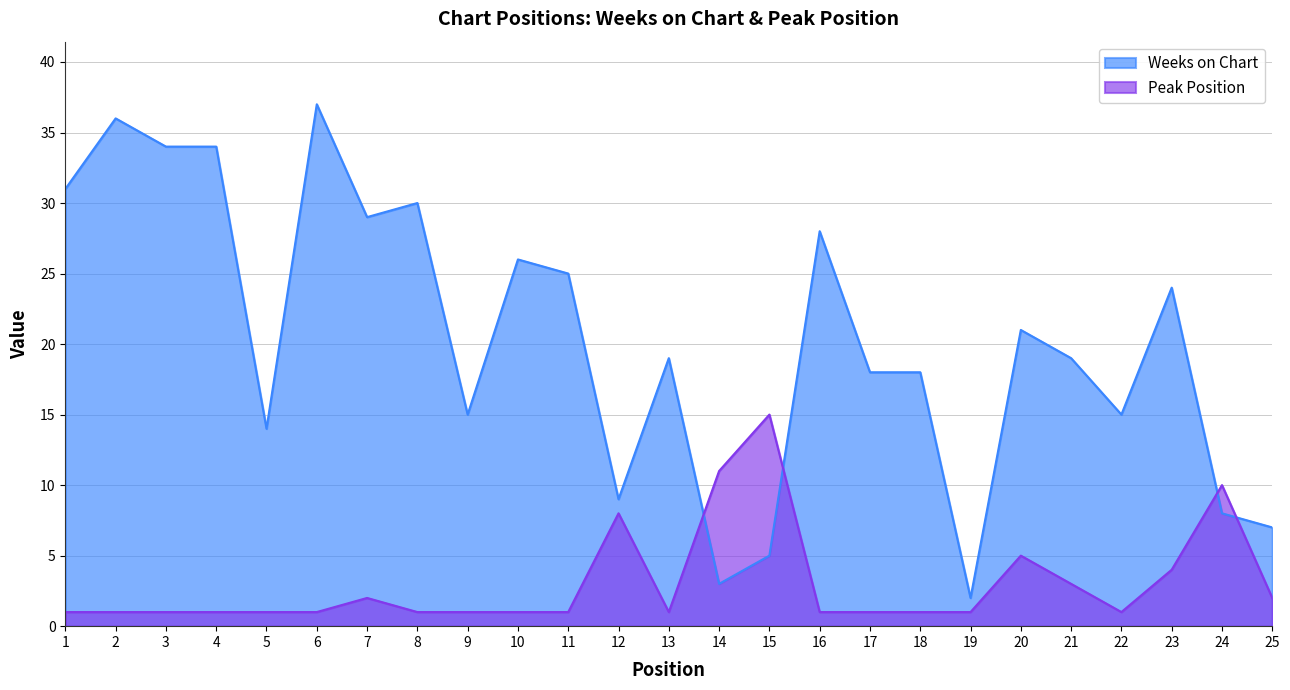

Which has a higher value, 9 or 18?

18